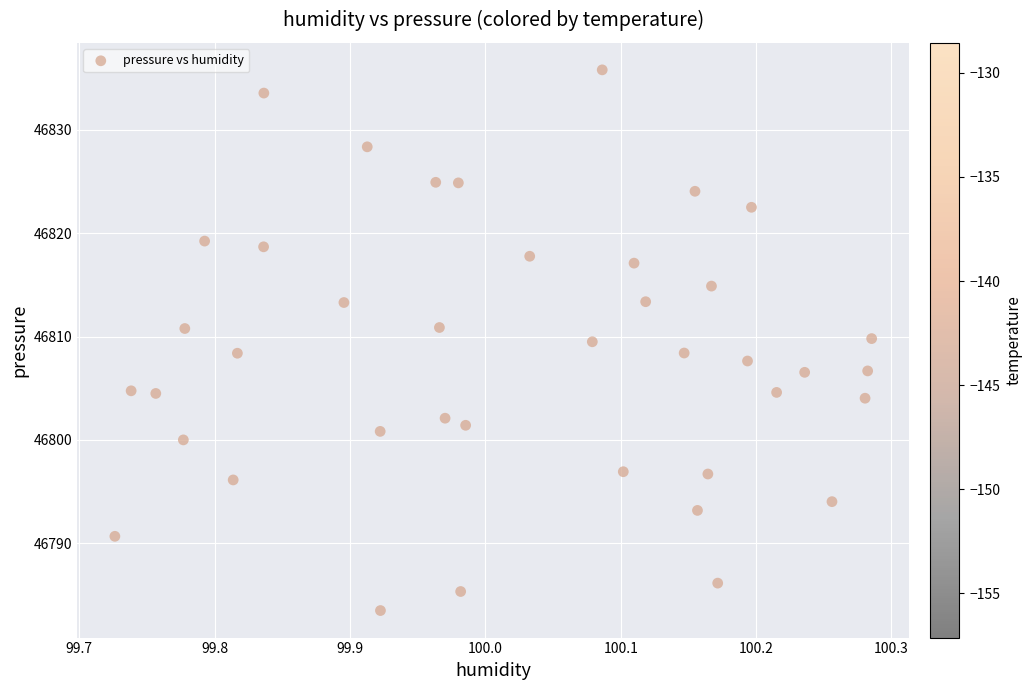

What is the range of X values (max minus min)?

0.6